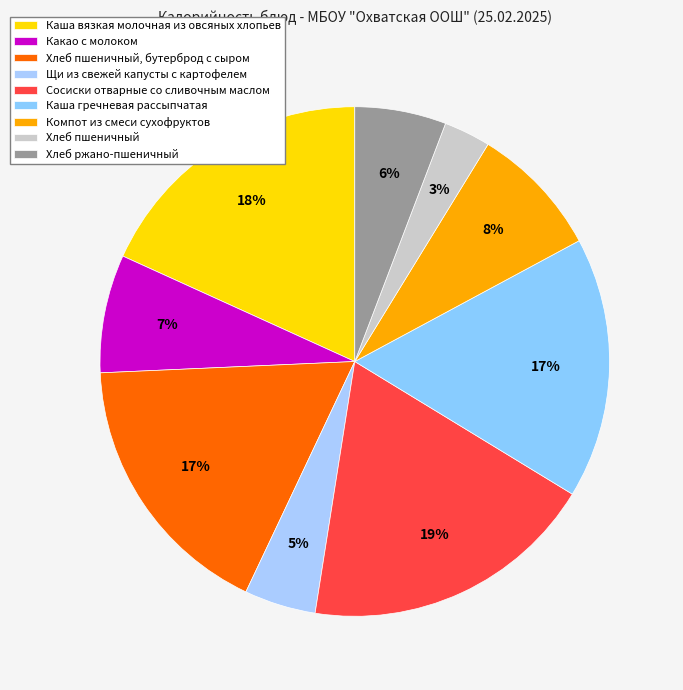

Which category has the biggest portion of the pie?

Сосиски отварные со сливочным маслом